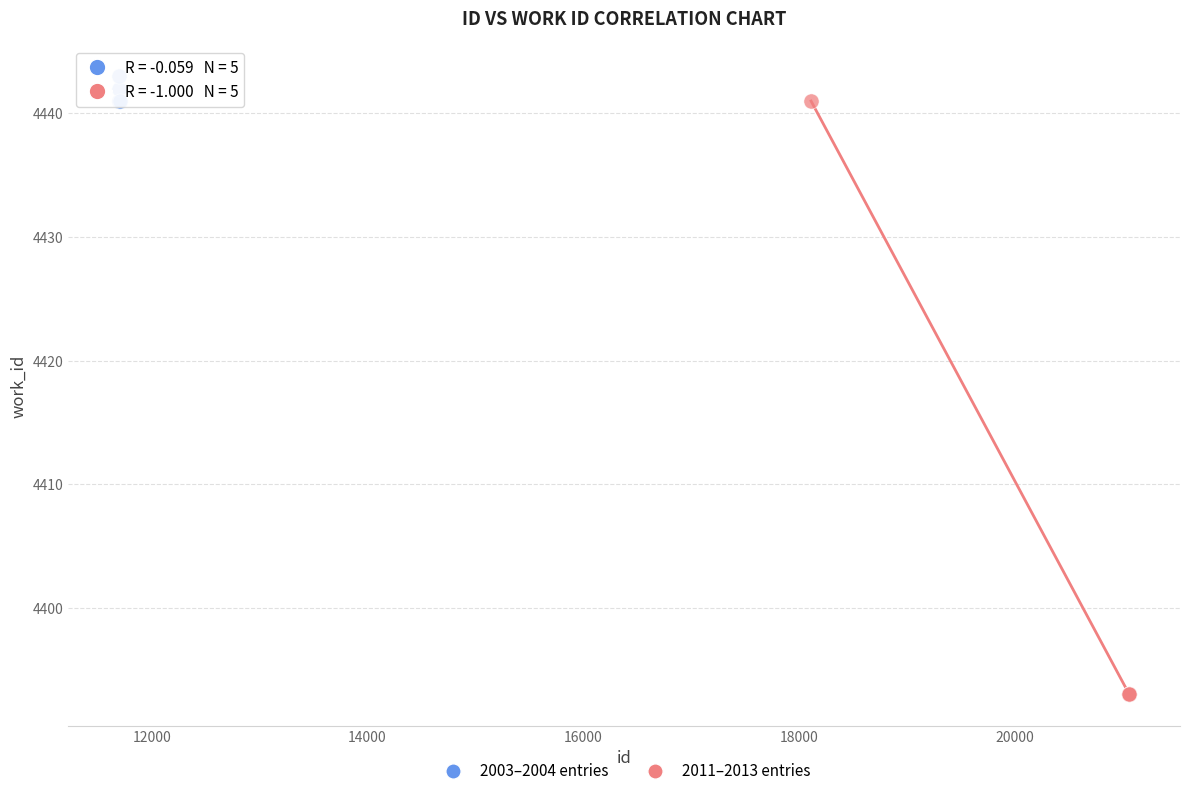

Which series contains the lowest Y value?

2011–2013 entries